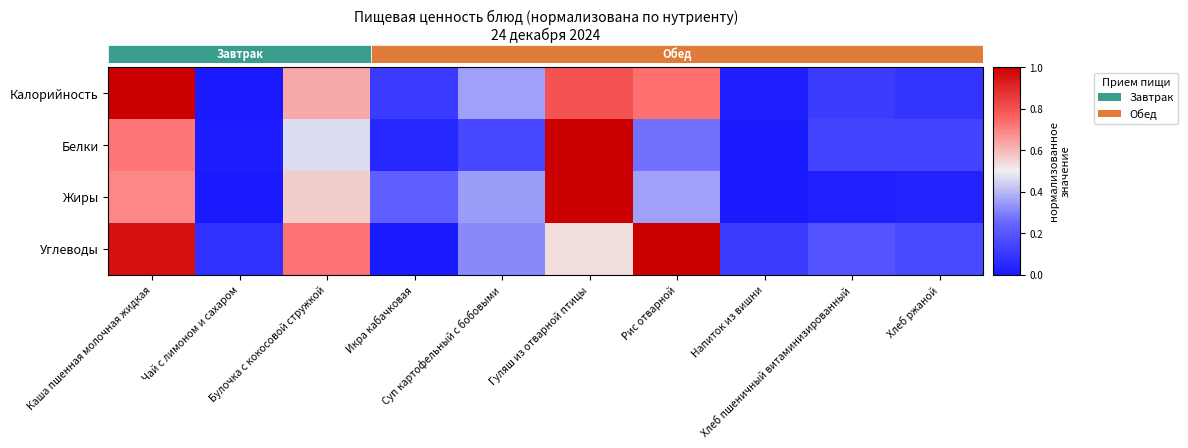

What is the difference between the highest and lowest values at Суп картофельный с бобовыми?

0.2